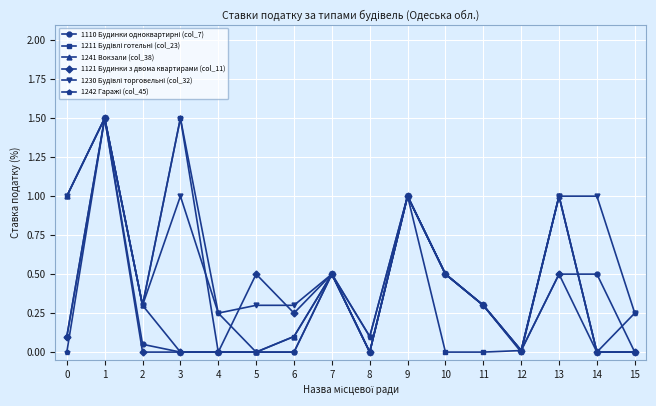

The 1241 Вокзали (col_38) series shows 0.0 at 15. True or false?

True